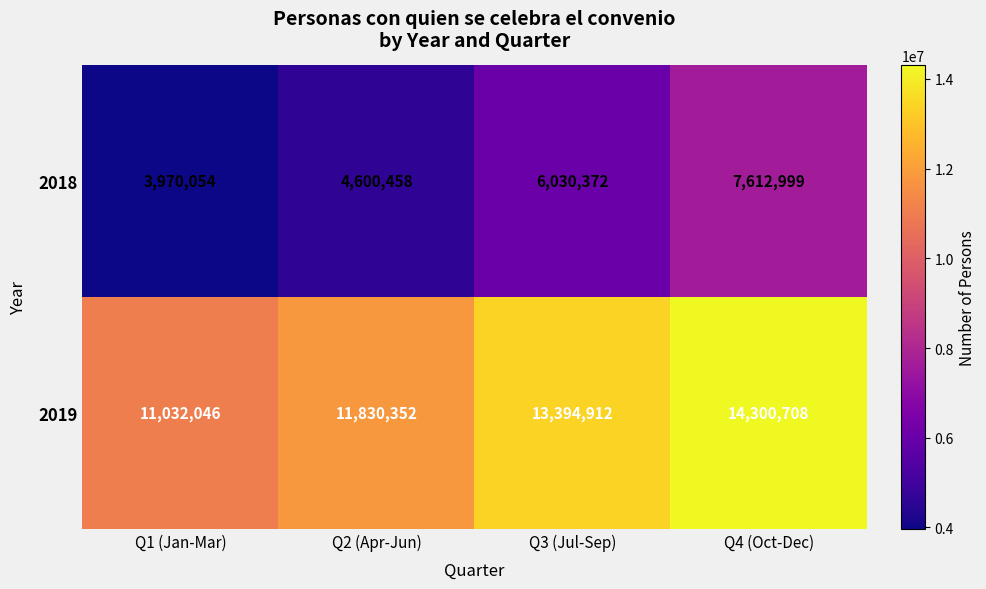

Which series has the largest total across all categories?

2019